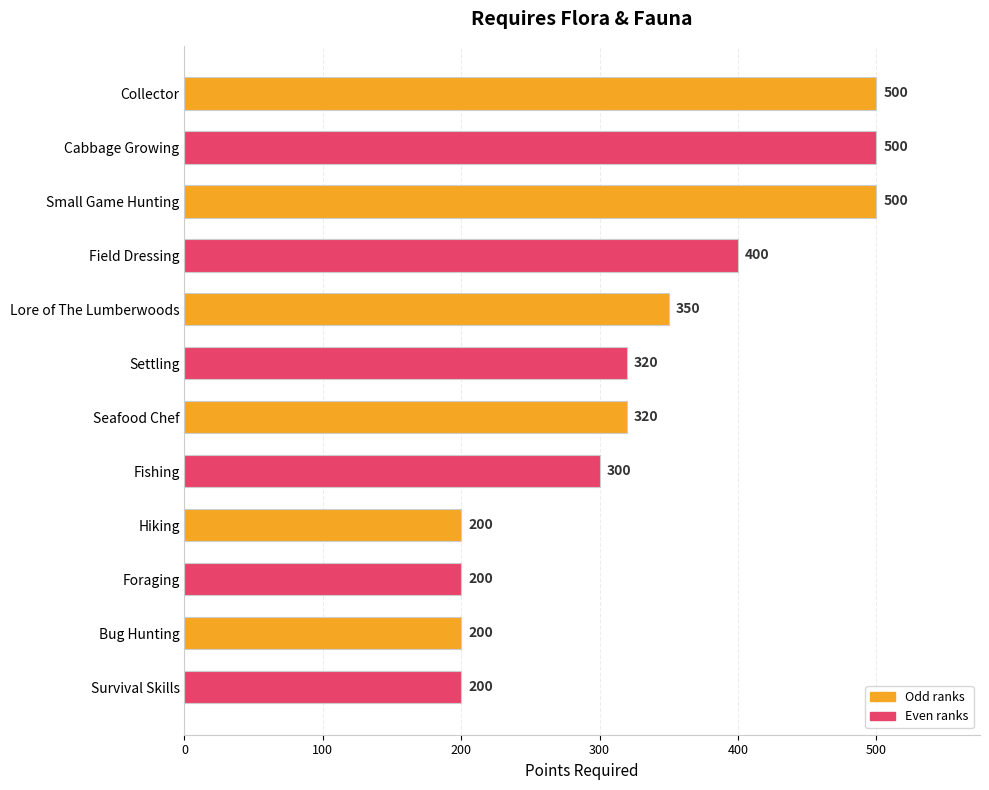

Does the chart contain stacked bars?

No